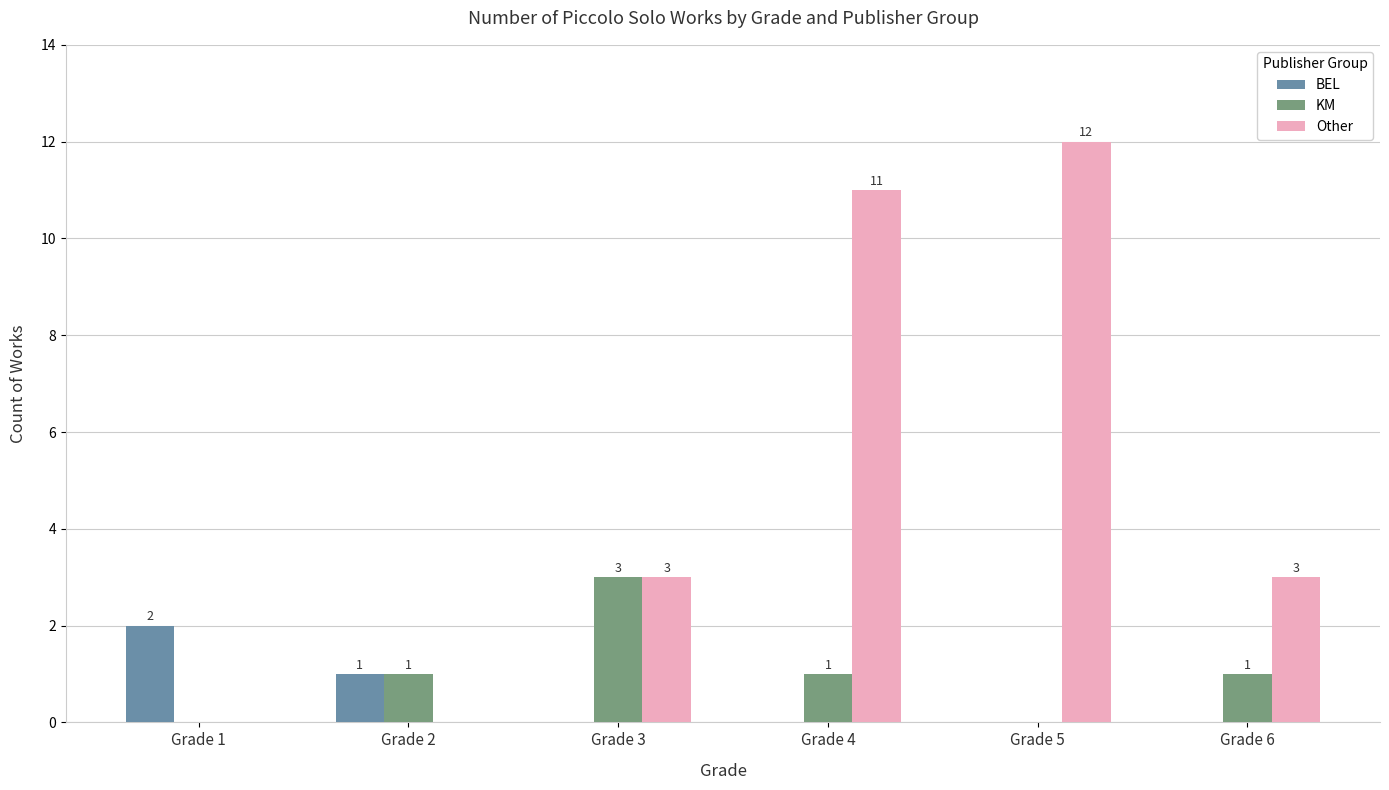

Which series has the largest total across all categories?

Other